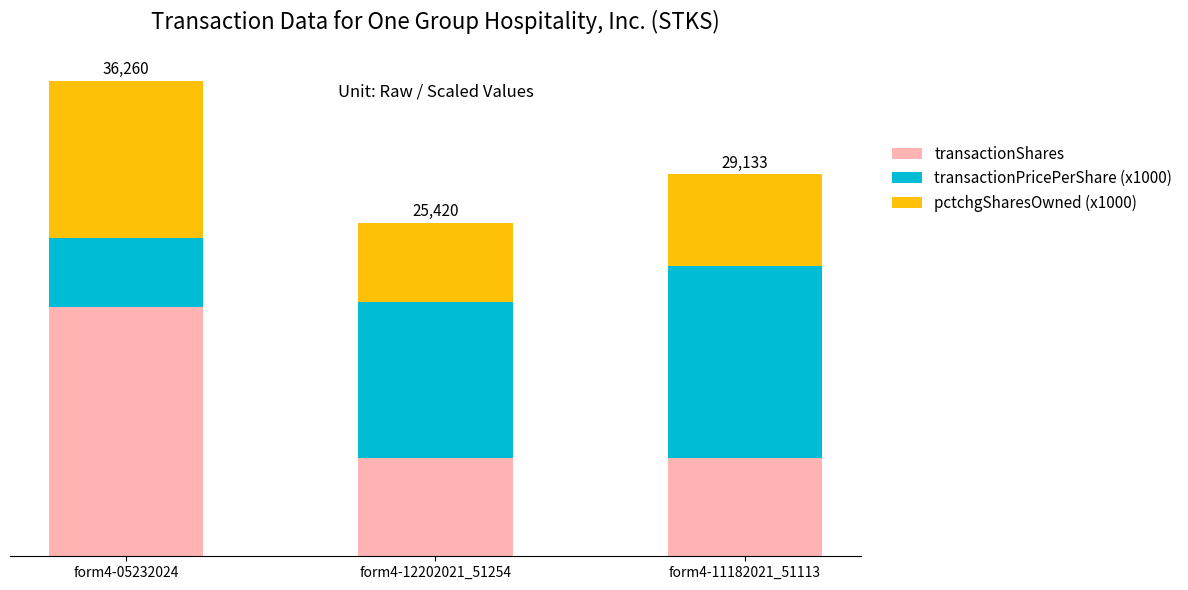

What is the sum of the pctchgSharesOwned (x1000) values at form4-12202021_51254 and form4-05232024?

18000